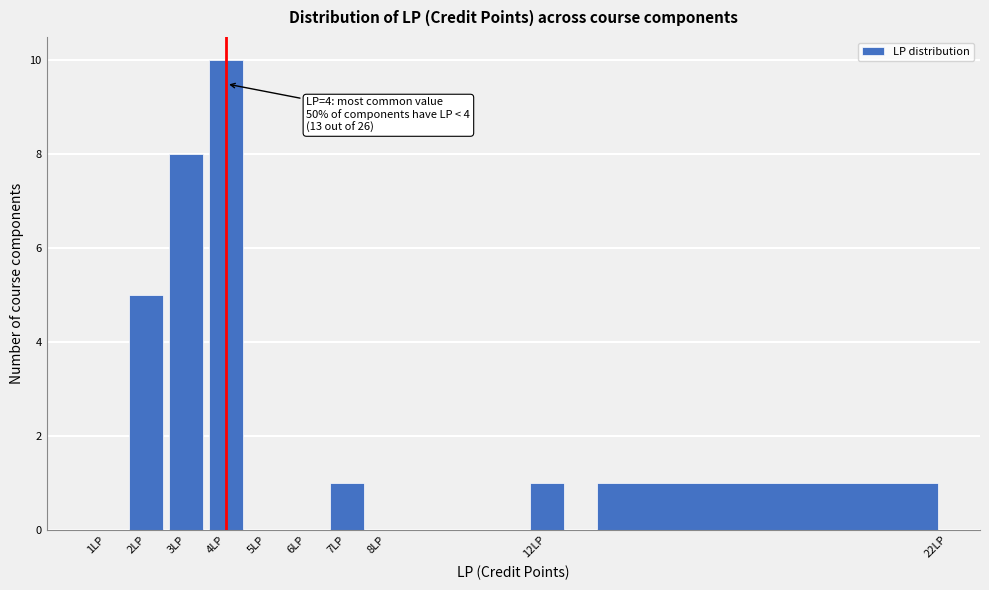

Which range on the x-axis has the tallest bar?

3.5 to 4.5